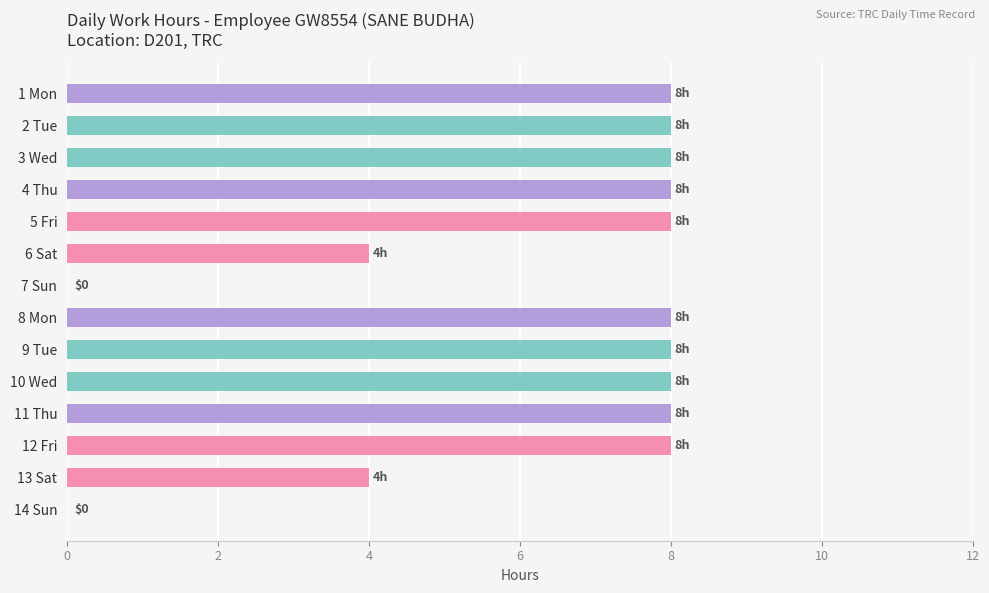

Count the number of data series in this chart.

1